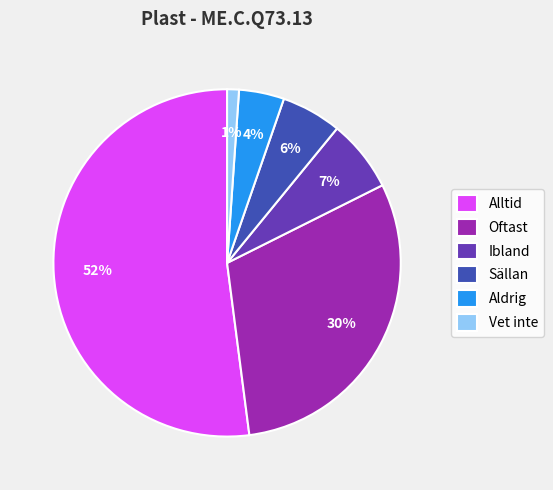

Combined, do Sällan and Ibland account for over 50%?

No